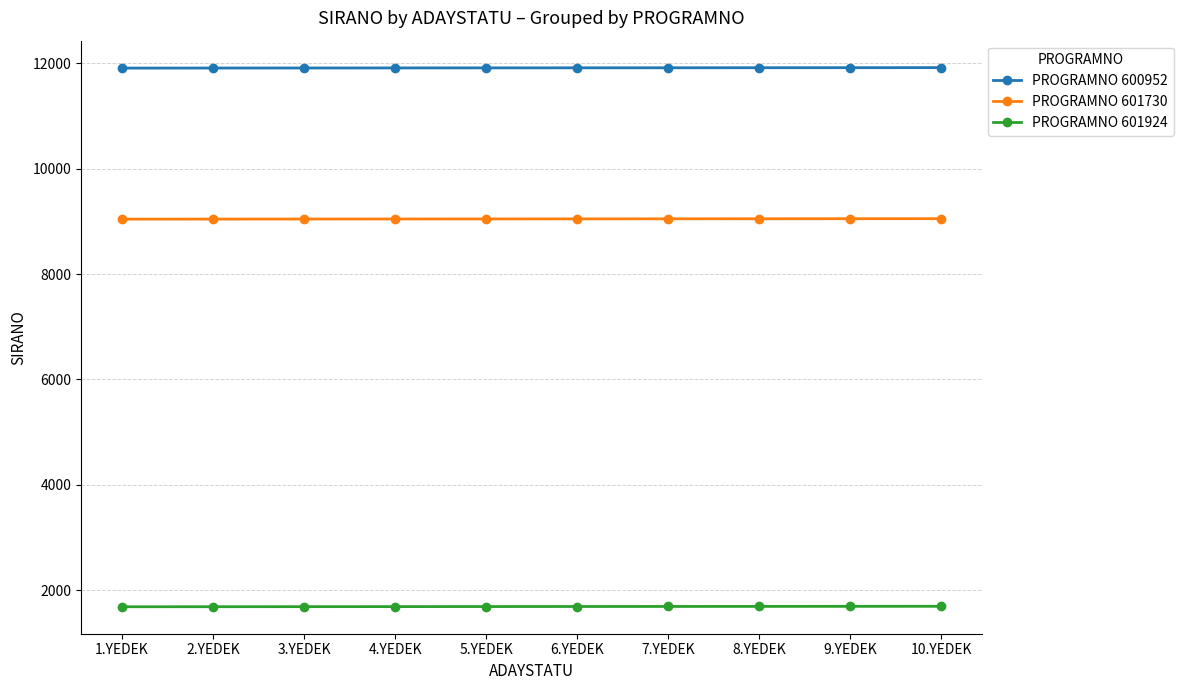

What is the sum of the PROGRAMNO 601924 values at 2.YEDEK and 10.YEDEK?

3376